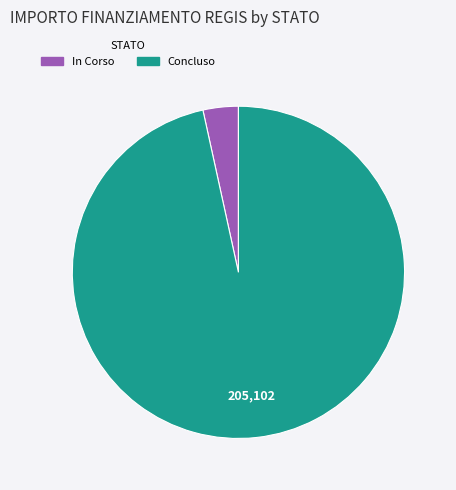

Count the number of slices in the pie.

2